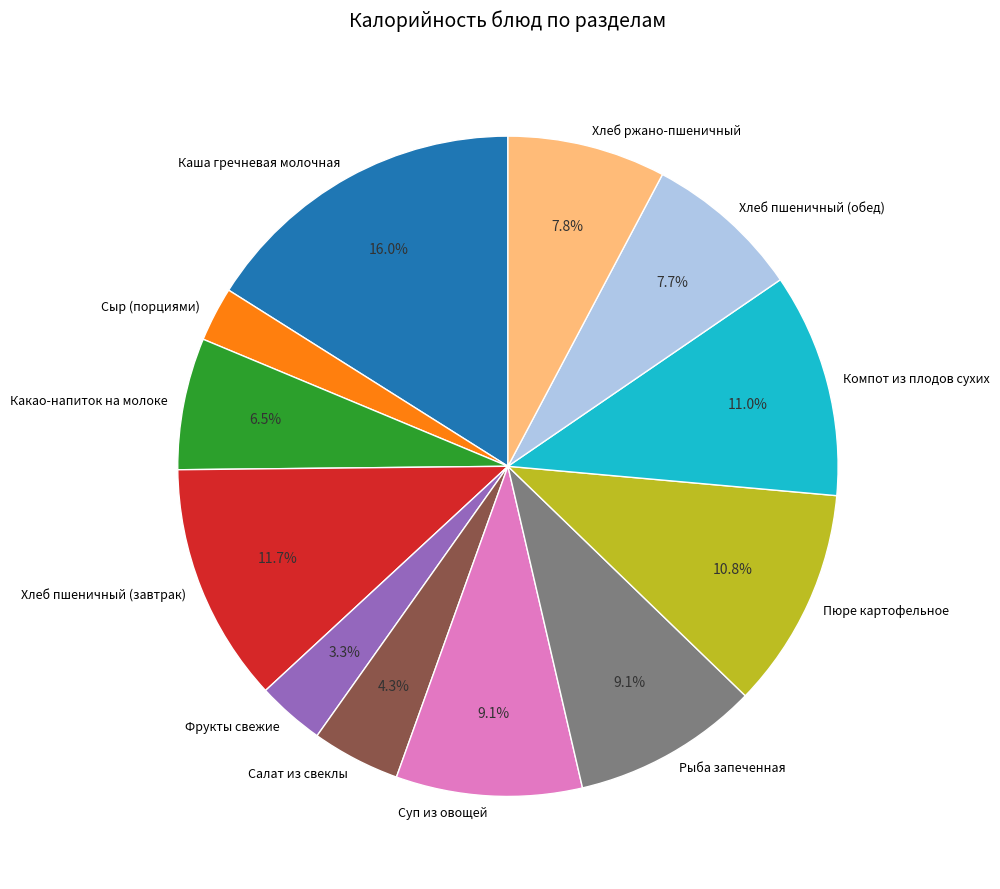

Approximately how many times larger is the value at Сыр (порциями) compared to Фрукты свежие?

0.8